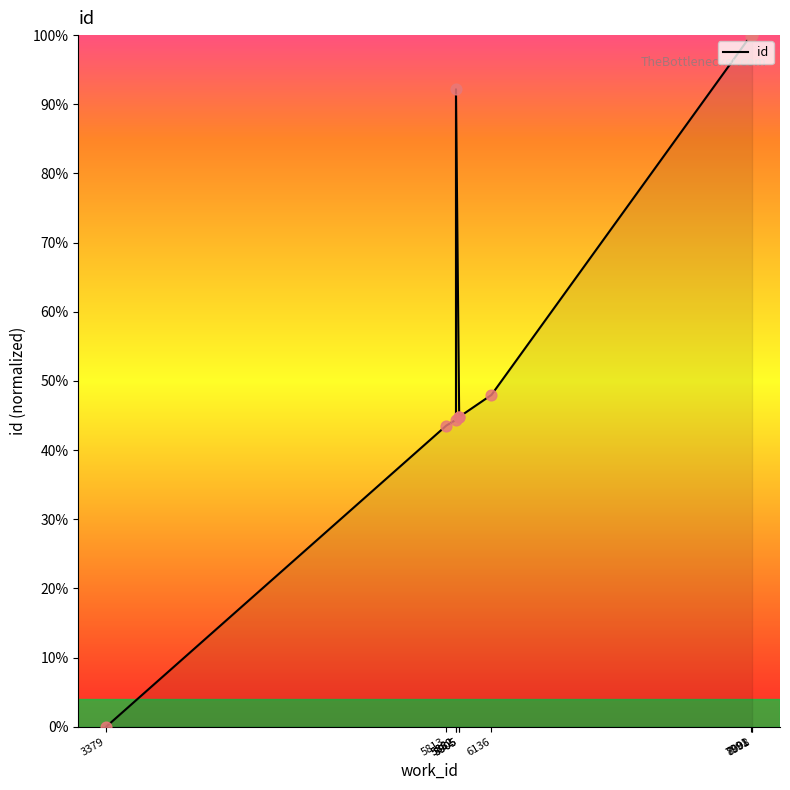

What is the change in value from 6136 to 7991?

+51.9